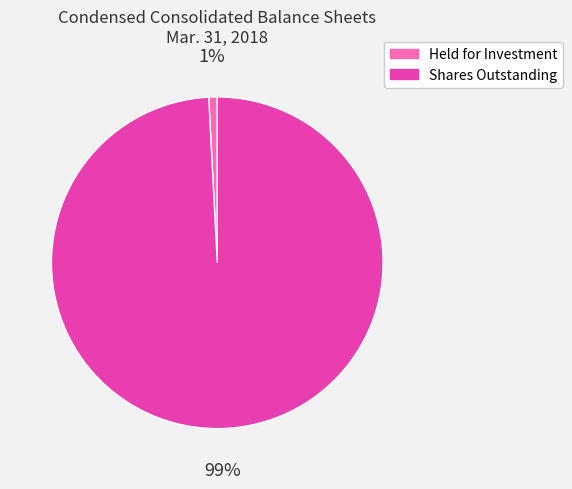

The Shares Outstanding slice represents 99% of the pie. True or false?

True